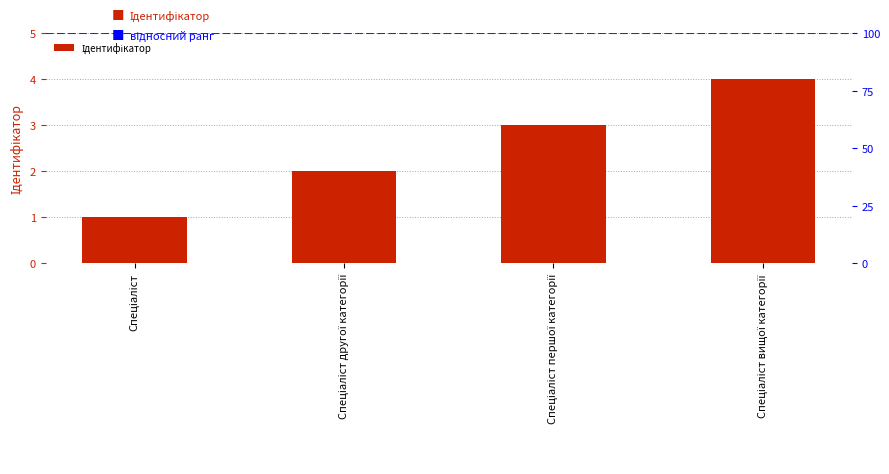

Approximately how many times larger is the value at Спеціаліст вищої категорії compared to Спеціаліст першої категорії?

1.3